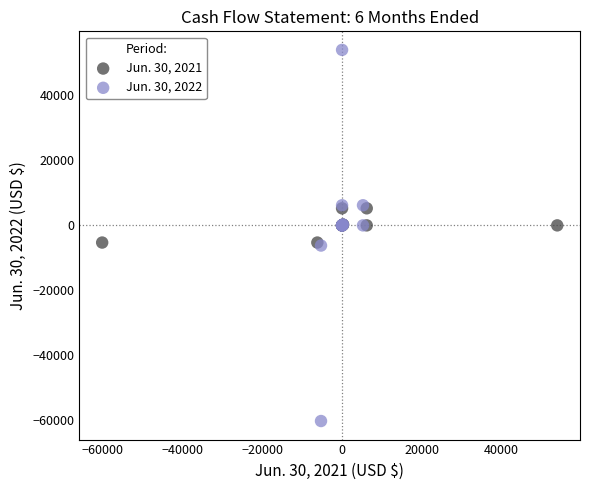

Which series contains the highest Y value?

Jun. 30, 2022